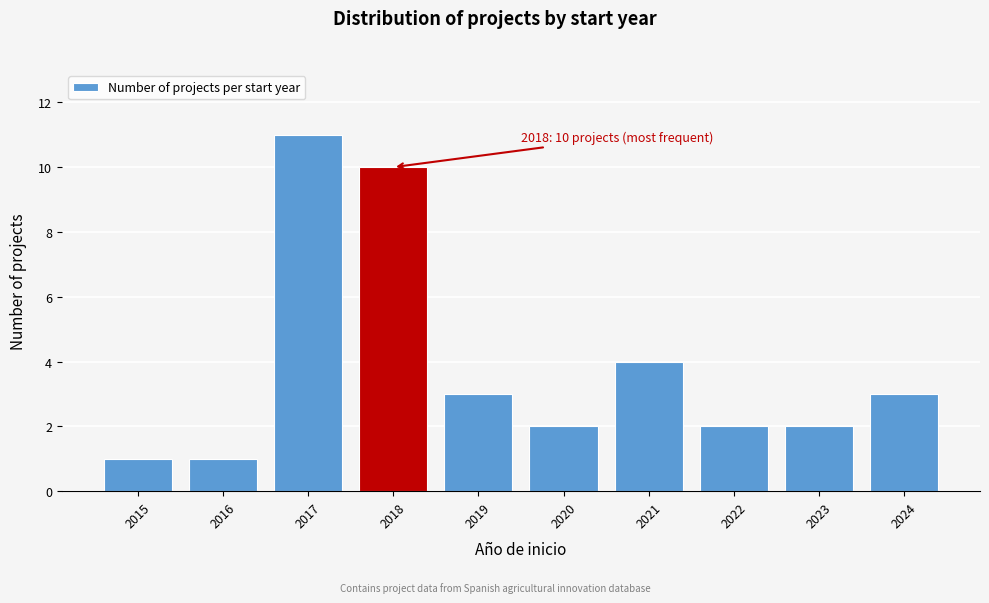

Reading left to right, transcribe all the data shown in this chart.

1	1	11	10	3	2	4	2	2	3